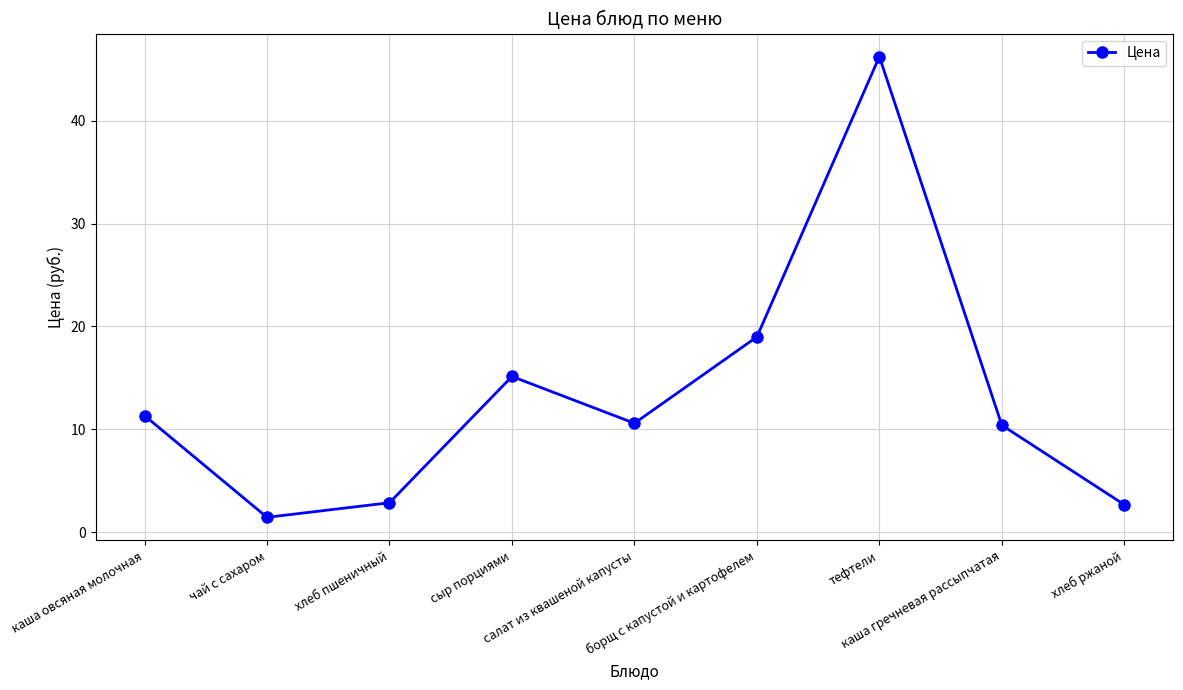

Read the value at хлеб ржаной.

2.7